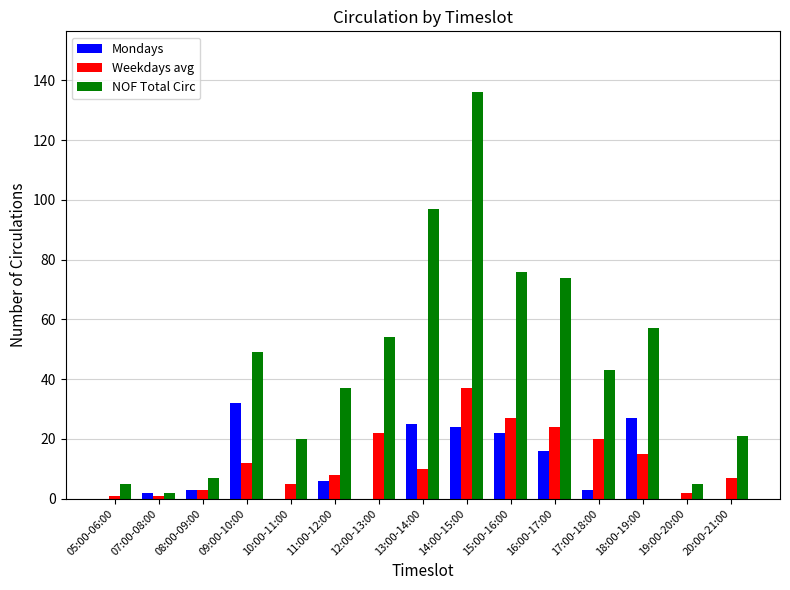

At which category does the chart reach its peak across all series?

14:00-15:00